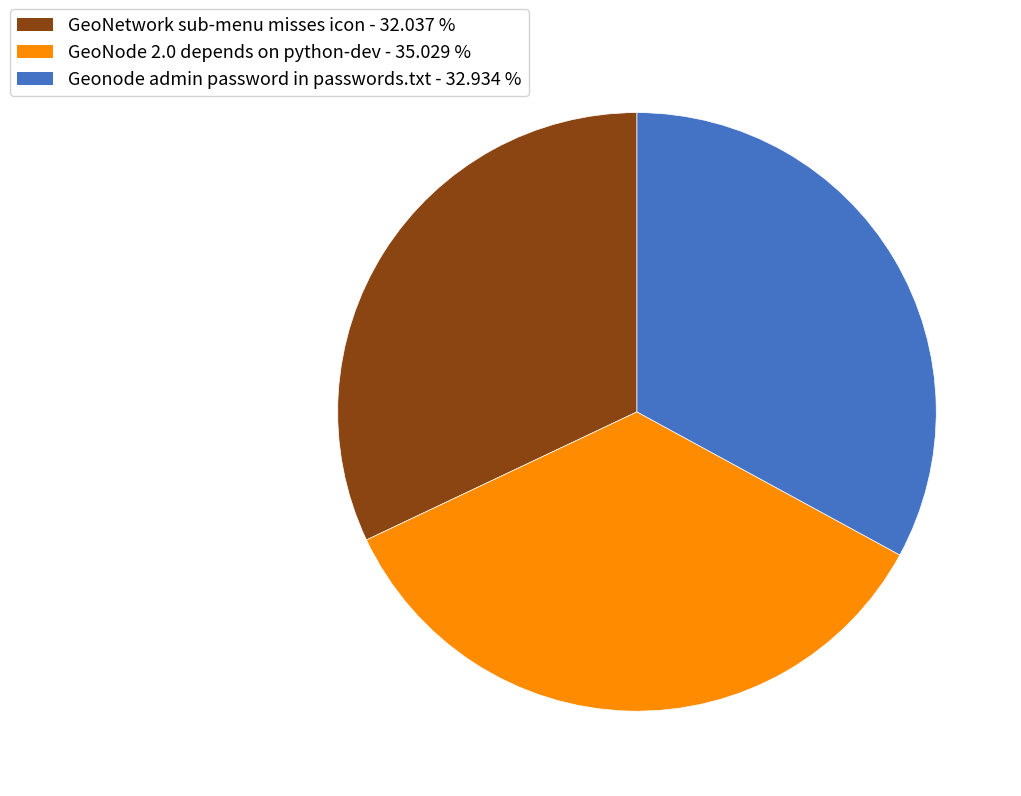

Rank the categories by value from lowest to highest.

GeoNetwork sub-menu misses icon, Geonode admin password in passwords.txt, GeoNode 2.0 depends on python-dev